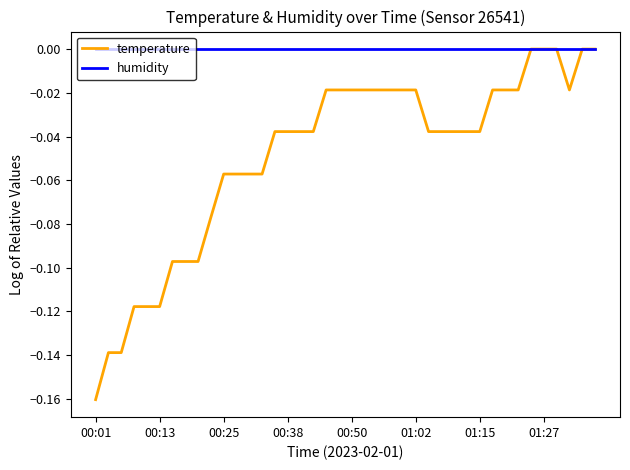

What are all the series names shown in the legend?

temperature, humidity